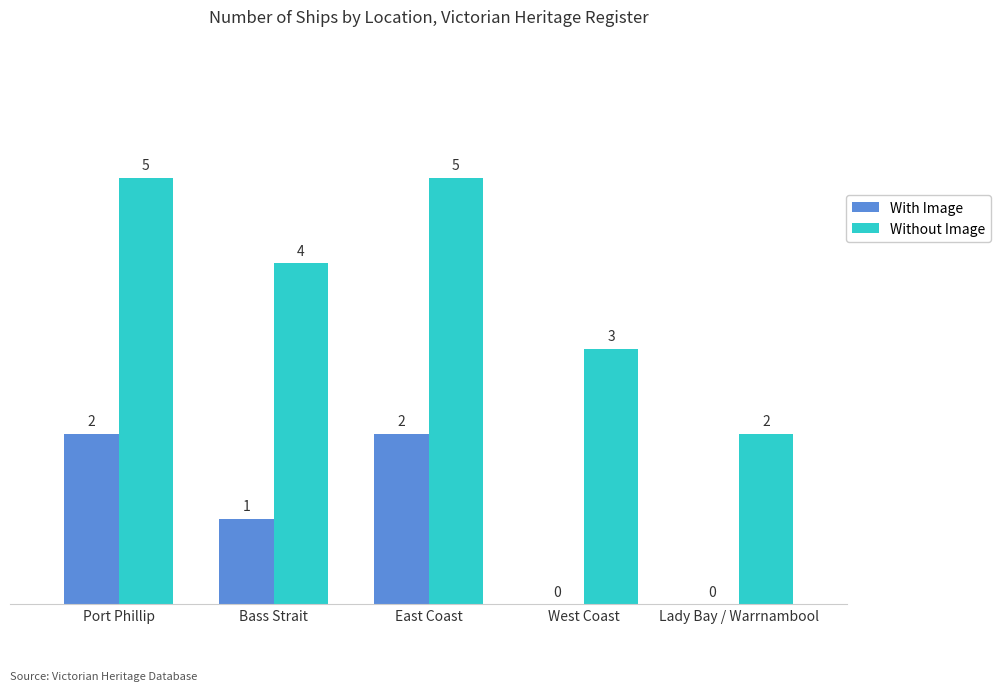

What is the sum of all With Image values?

5